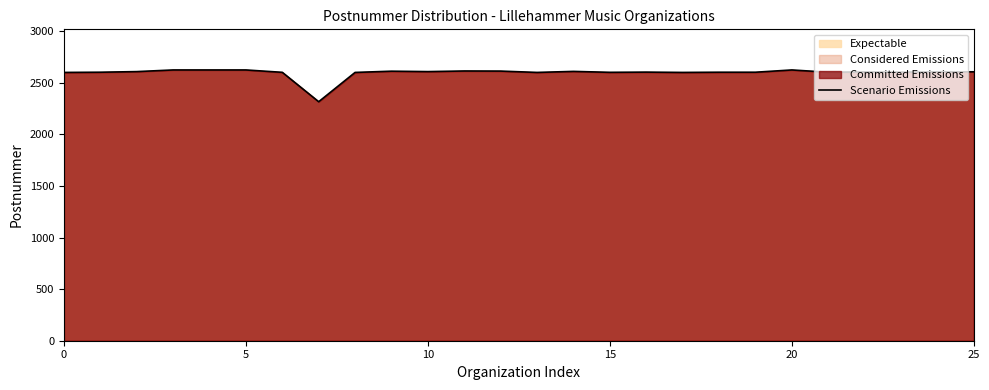

What is the maximum value shown in the chart?

2625